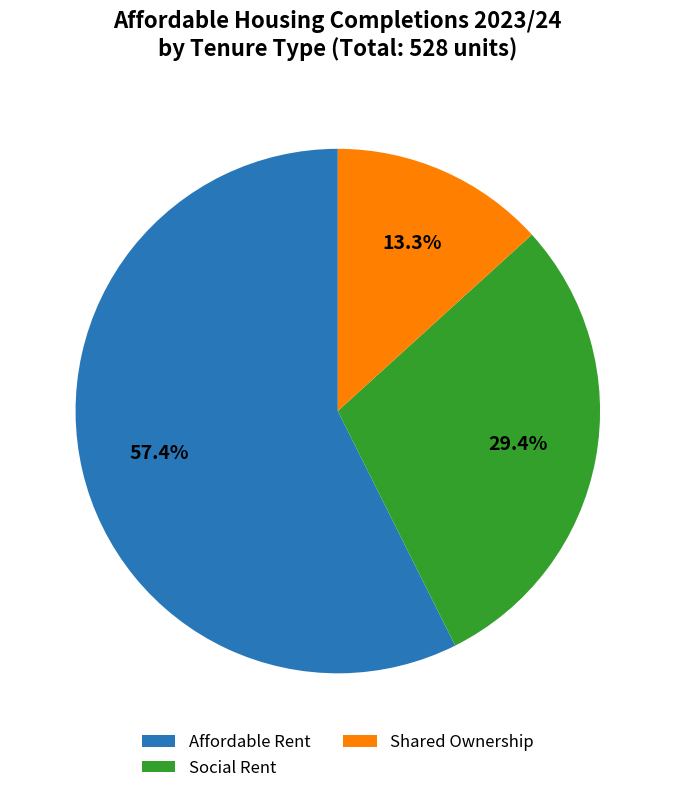

To the nearest percent, what is the average slice percentage?

33%